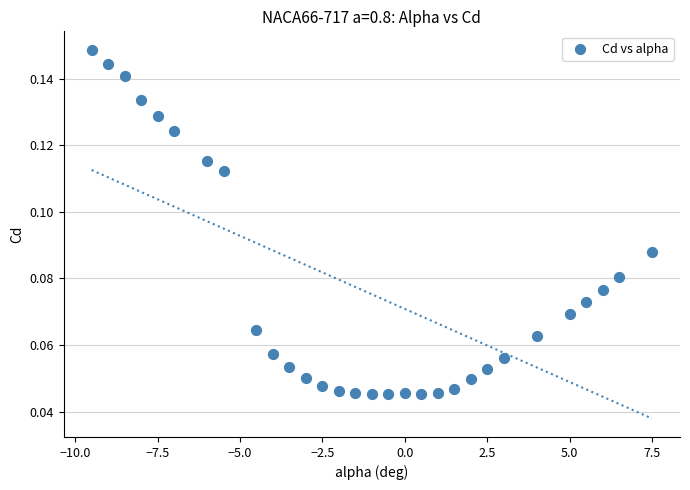

What is the range of X values (max minus min)?

17.0